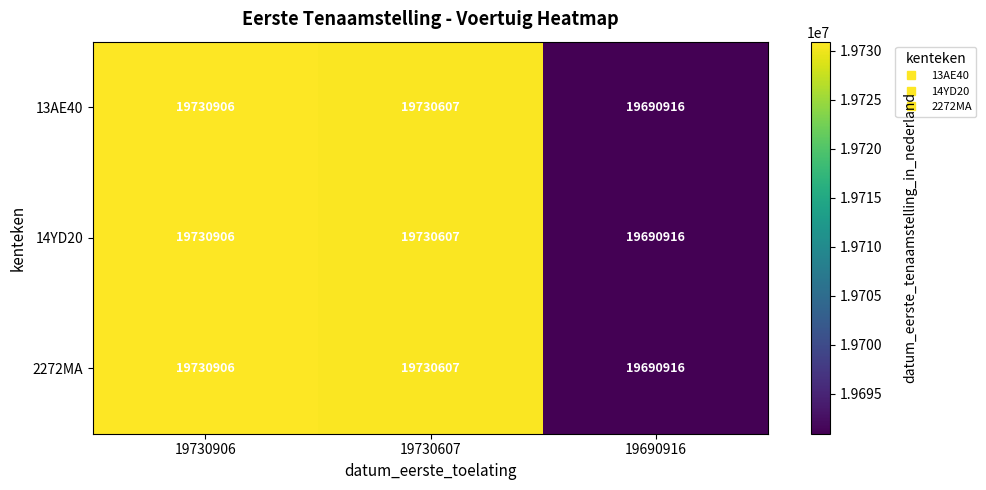

At how many categories does at least one series exceed 19720955?

2